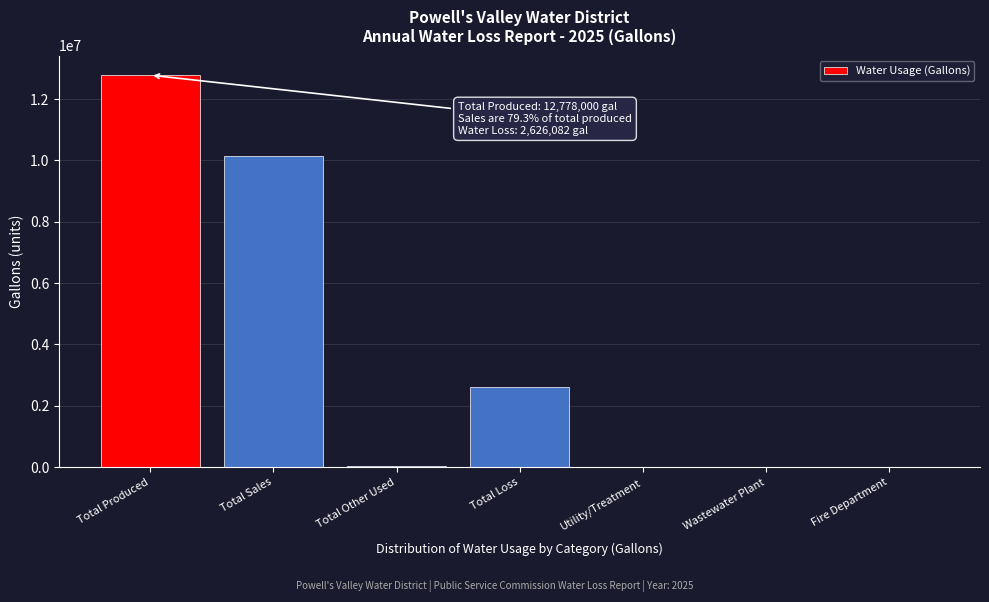

Read the value at Total Sales.

10126918